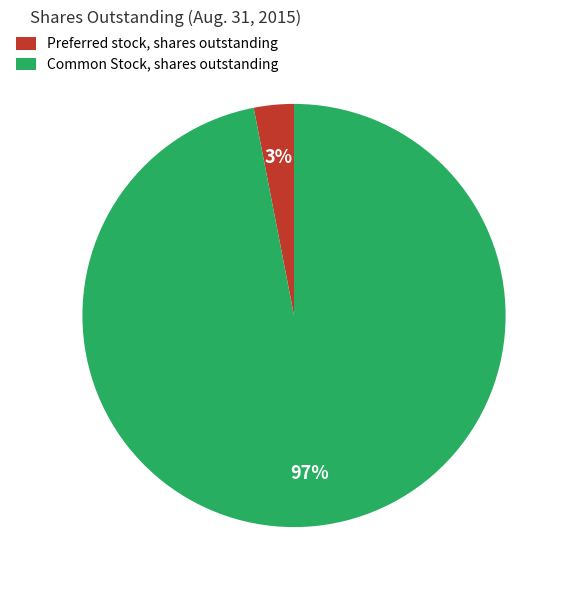

Which has a higher value, Common Stock, shares outstanding or Preferred stock, shares outstanding?

Common Stock, shares outstanding